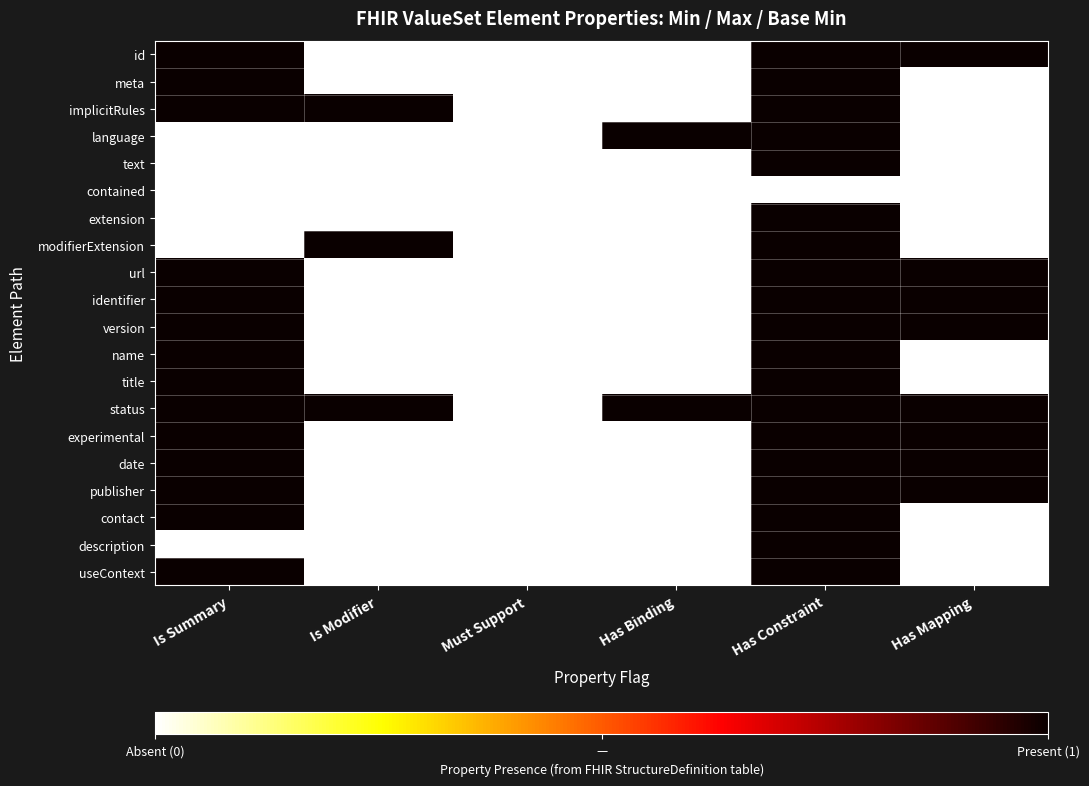

Which has a higher value, Has Mapping or Has Constraint?

Has Mapping